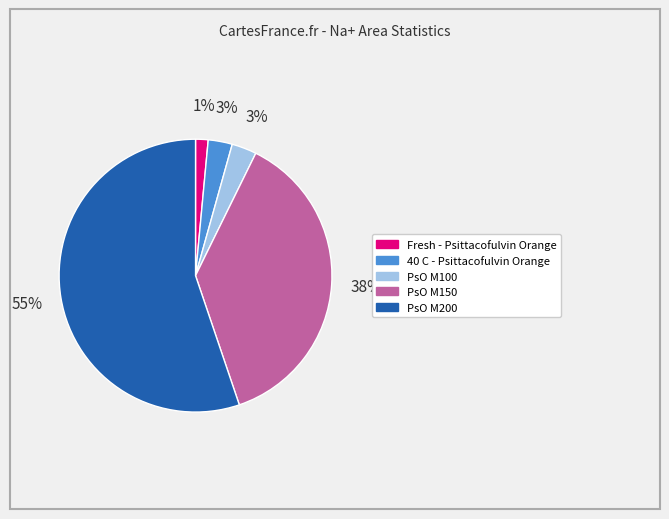

What is the majority slice?

PsO M200